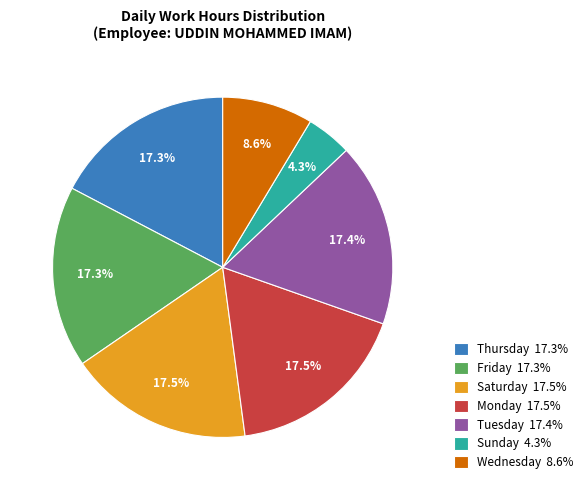

How much of the chart is everything except Thursday 17.3%?

82.7%